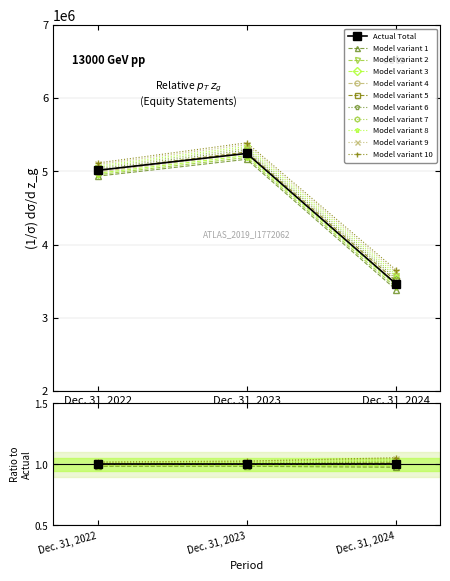

Rank the categories by value from highest to lowest.

Dec. 31, 2023, Dec. 31, 2022, Dec. 31, 2024